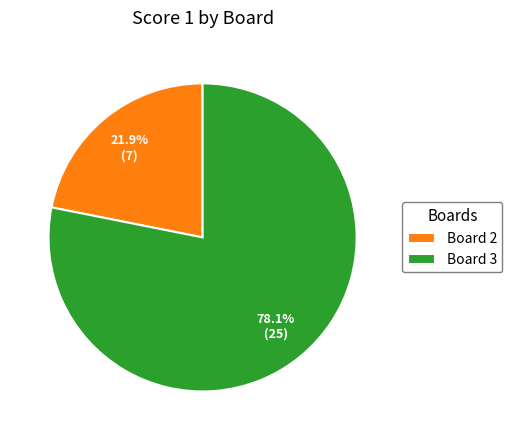

Does any single category account for the majority?

Yes